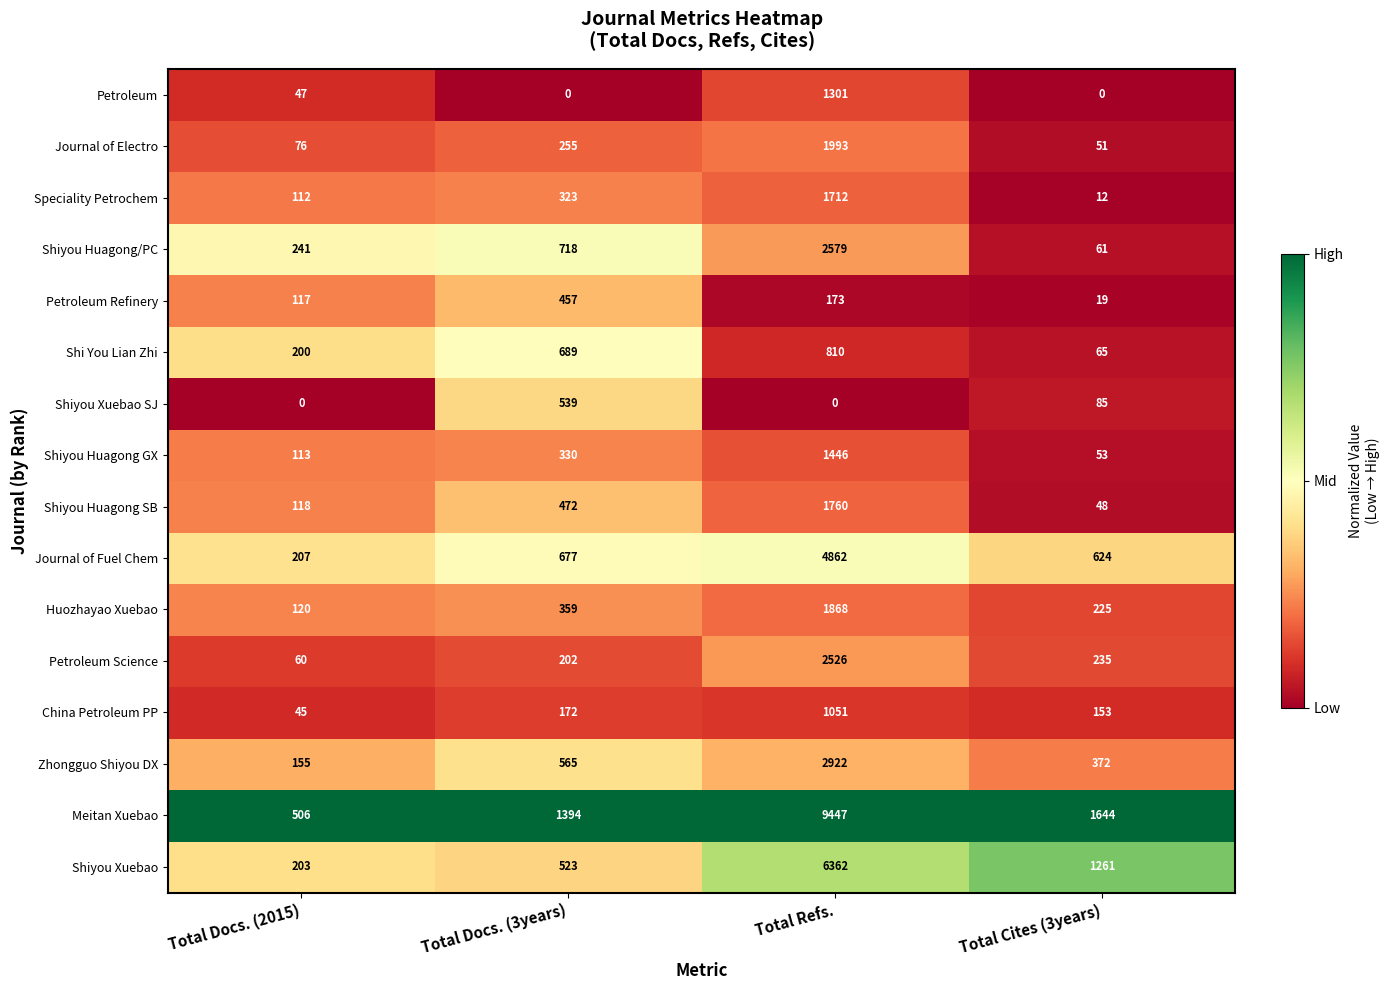

Rank the series by their maximum value, from highest to lowest.

Meitan Xuebao, Shiyou Xuebao, Journal of Fuel Chem, Zhongguo Shiyou DX, Shiyou Huagong/PC, Petroleum Science, Journal of Electro, Huozhayao Xuebao, Shiyou Huagong SB, Speciality Petrochem, Shiyou Huagong GX, Petroleum, China Petroleum PP, Shi You Lian Zhi, Shiyou Xuebao SJ, Petroleum Refinery